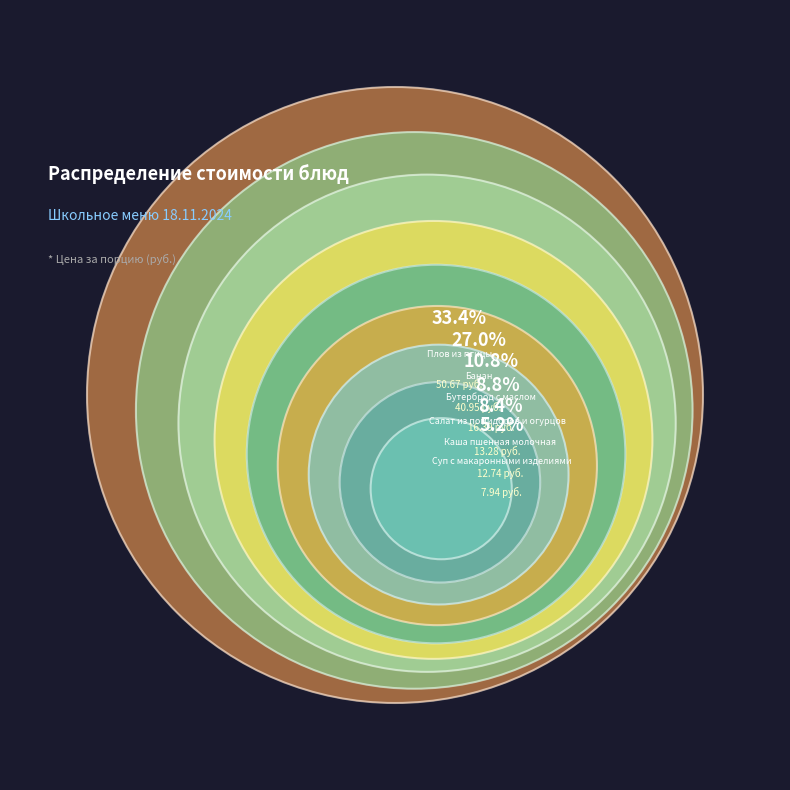

To the nearest percent, what portion does Компот из сухофруктов represent?

3%